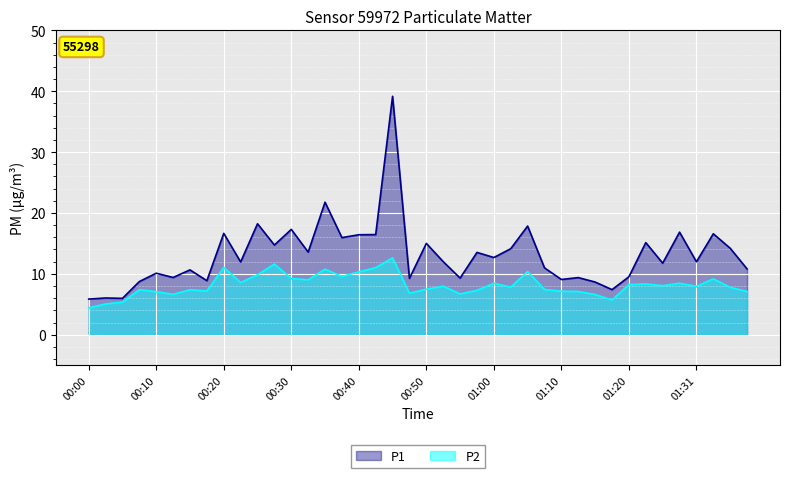

True or false: P1 and P2 intersect in this chart.

False